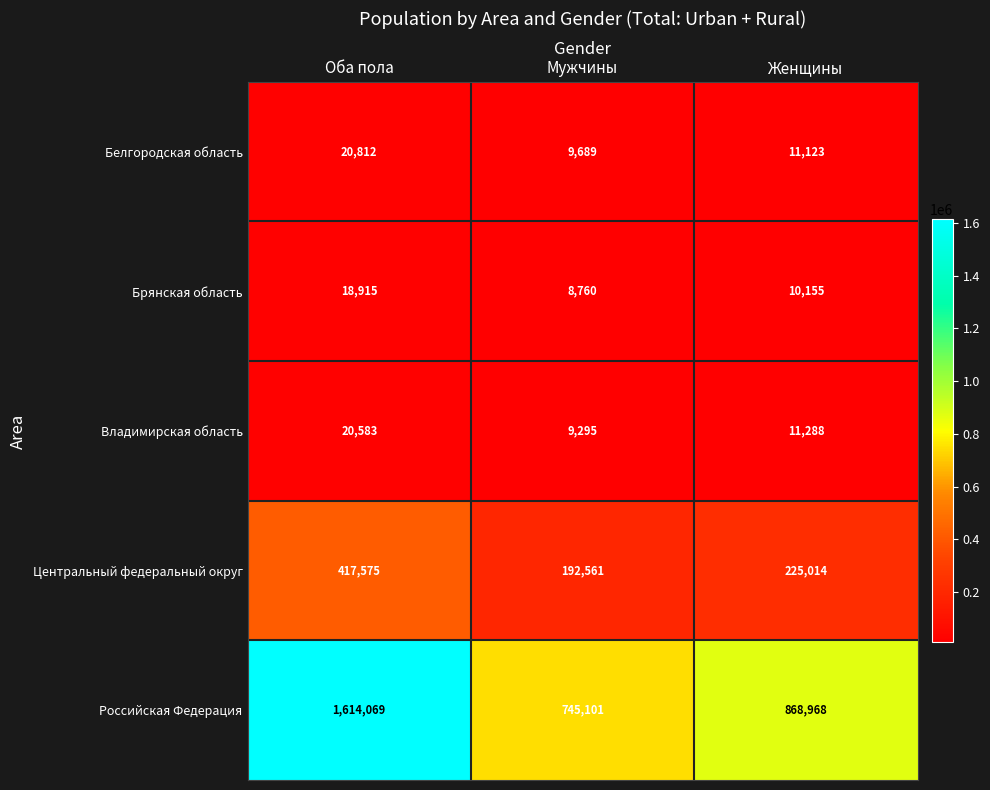

What is the lowest value of the Владимирская область series?

9295